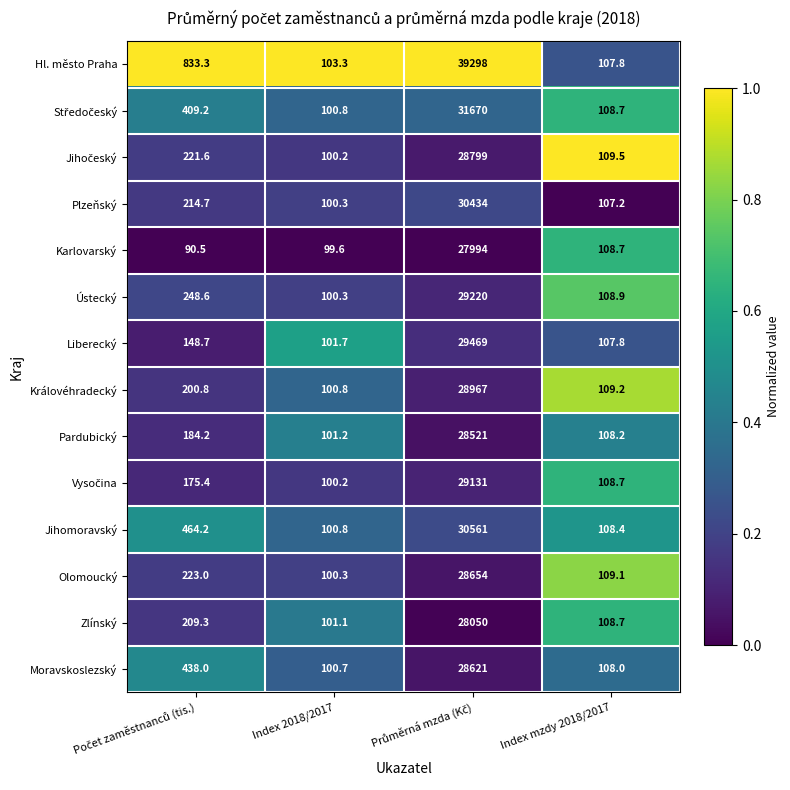

Which category has the lowest value in the Olomoucký series?

Index 2018/2017